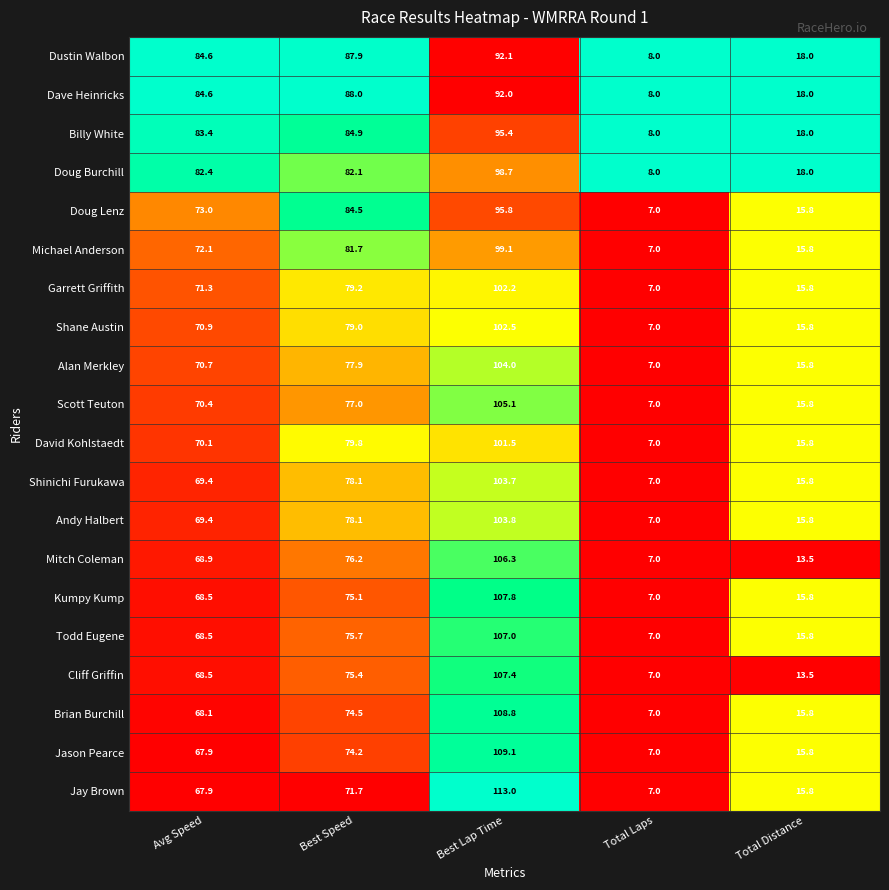

What is the difference between the second highest and second lowest values in the Jason Pearce series?

58.4